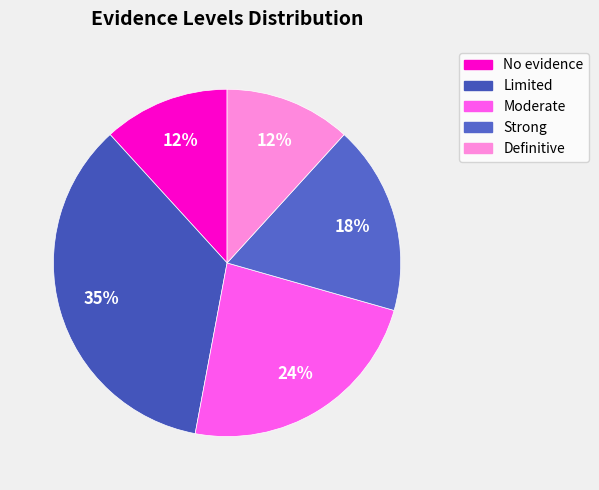

Is it true that Strong is 18% of the pie?

True